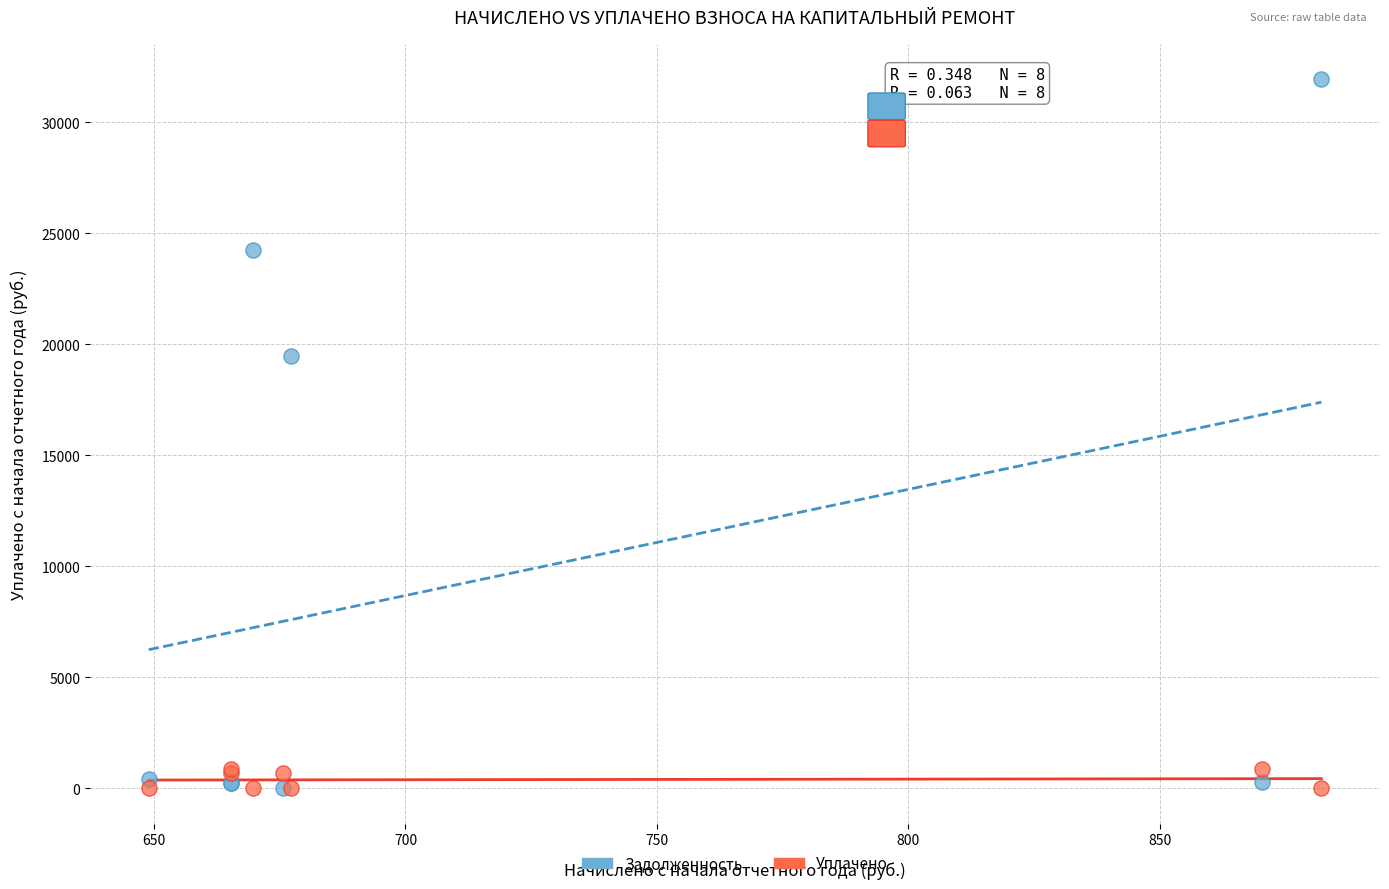

Which series reaches the maximum Y coordinate?

Задолженность